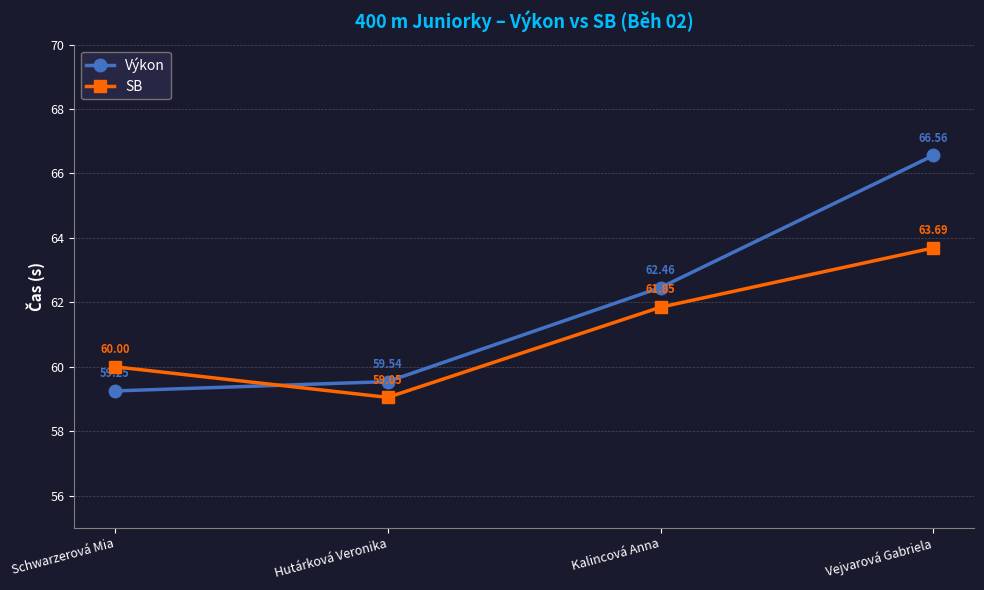

At how many categories does at least one series exceed 59?

4